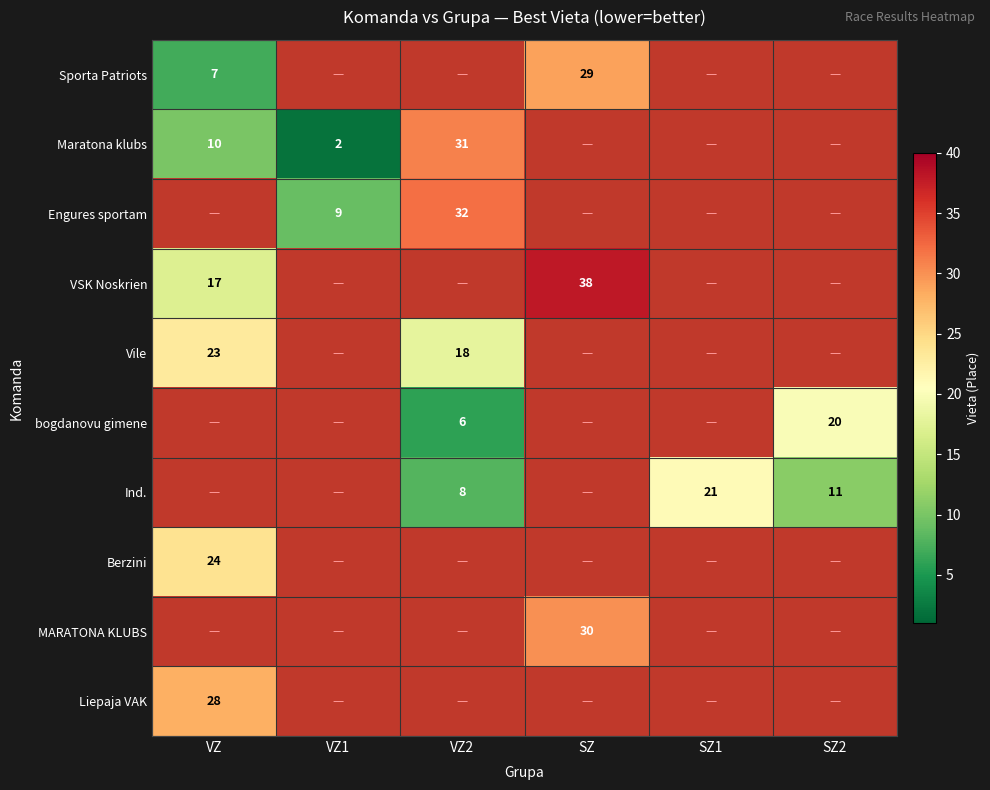

Which has a higher value, SZ or VZ2?

VZ2